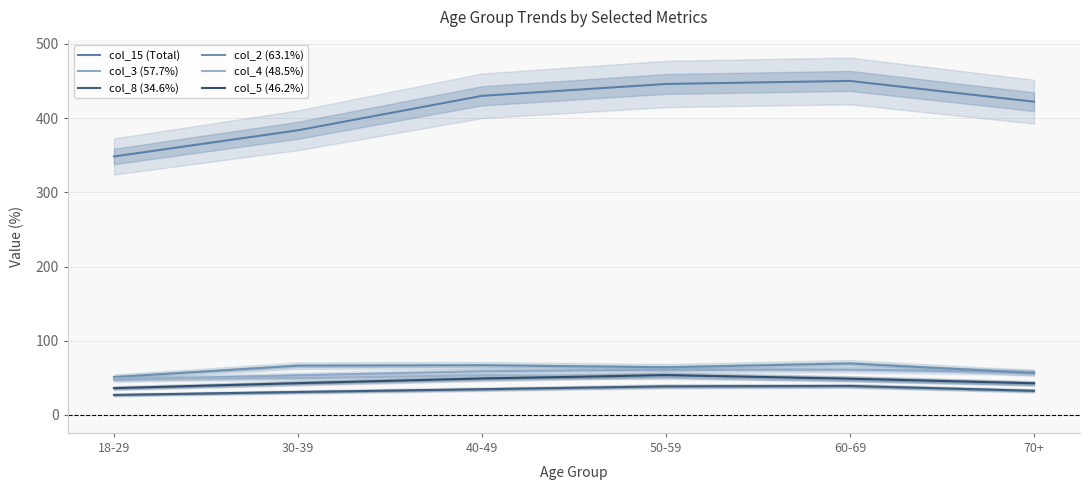

What position from the right is 60-69?

2